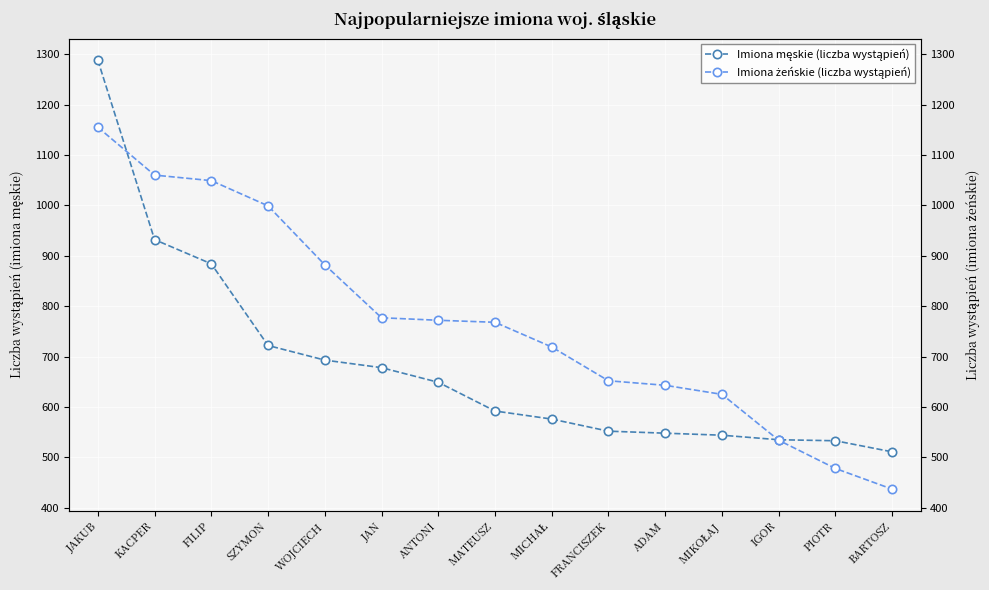

What is the difference between the Imiona męskie (liczba wystąpień) values at IGOR and MATEUSZ?

57